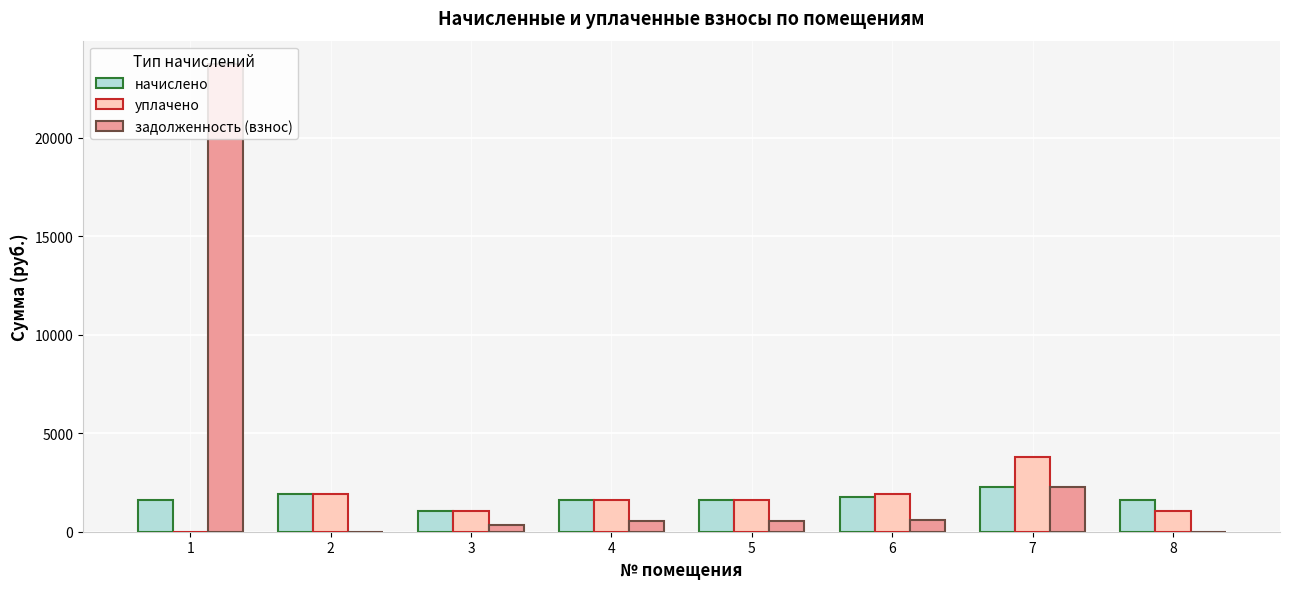

Is it true that начислено equals 2265.6 at 7?

True